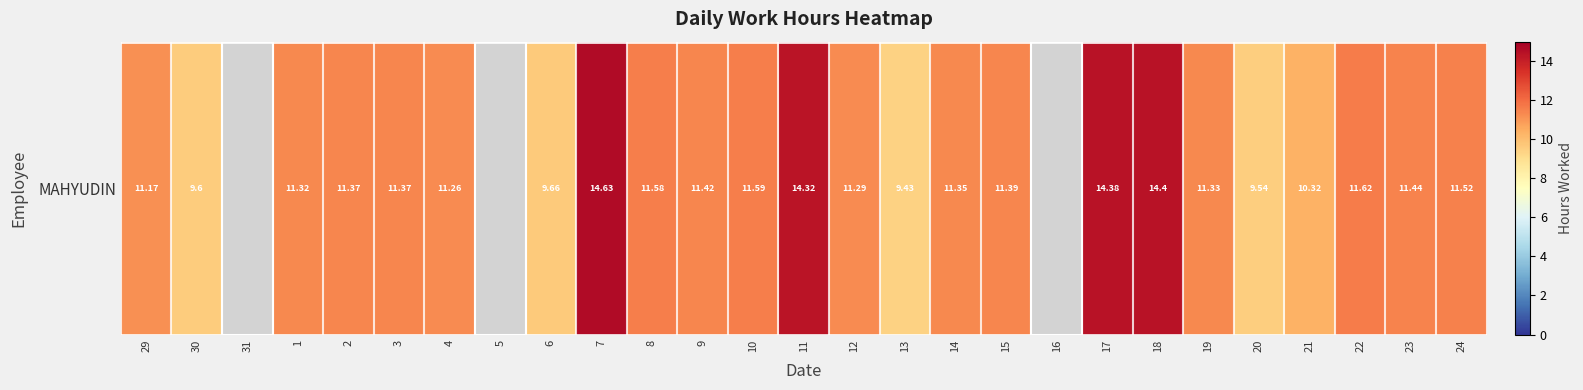

Reading left to right, what are all the values shown in this chart?

29=11.2	30=9.6	31=0.0	1=11.3	2=11.4	3=11.4	4=11.3	5=0.0	6=9.7	7=14.6	8=11.6	9=11.4	10=11.6	11=14.3	12=11.3	13=9.4	14=11.3	15=11.4	16=0.0	17=14.4	18=14.4	19=11.3	20=9.5	21=10.3	22=11.6	23=11.4	24=11.5